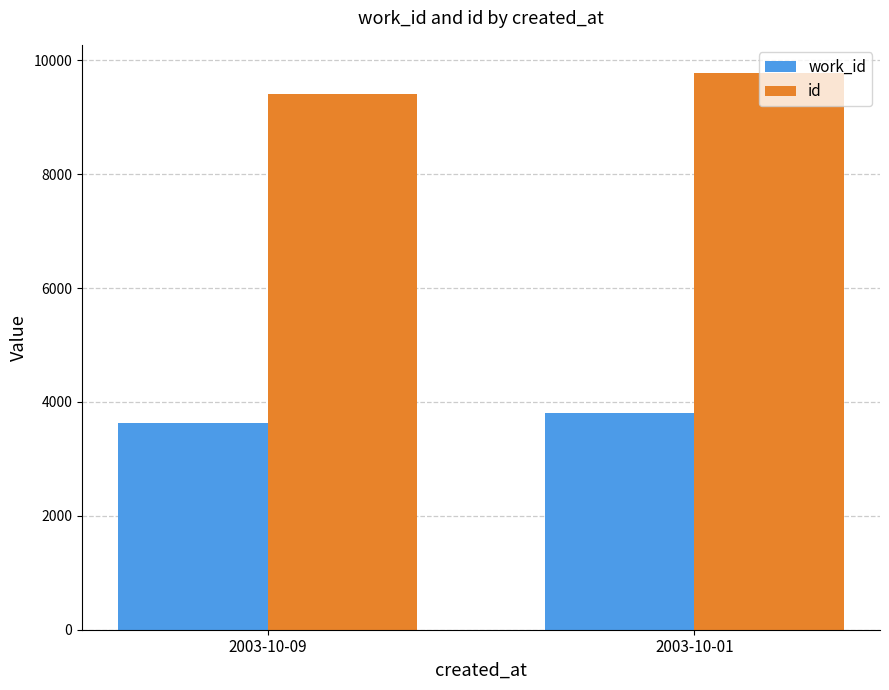

What is the sum of the id values at 2003-10-09 and 2003-10-01?

19193